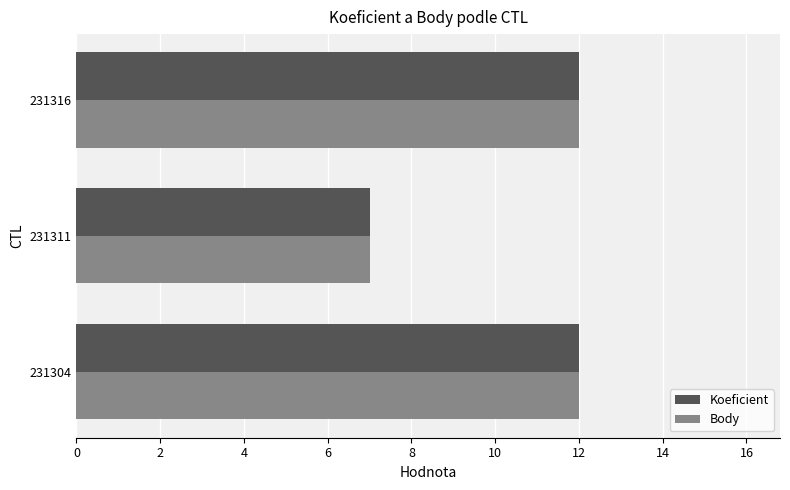

What is the greatest value displayed?

12